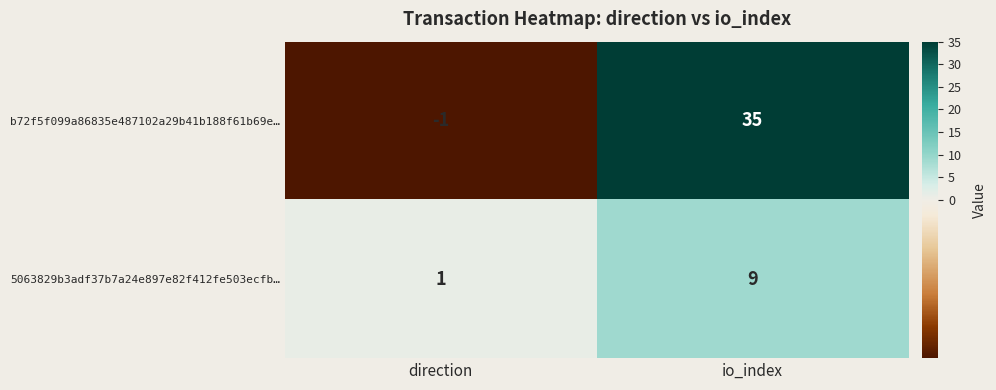

Count the number of categories in the chart.

2